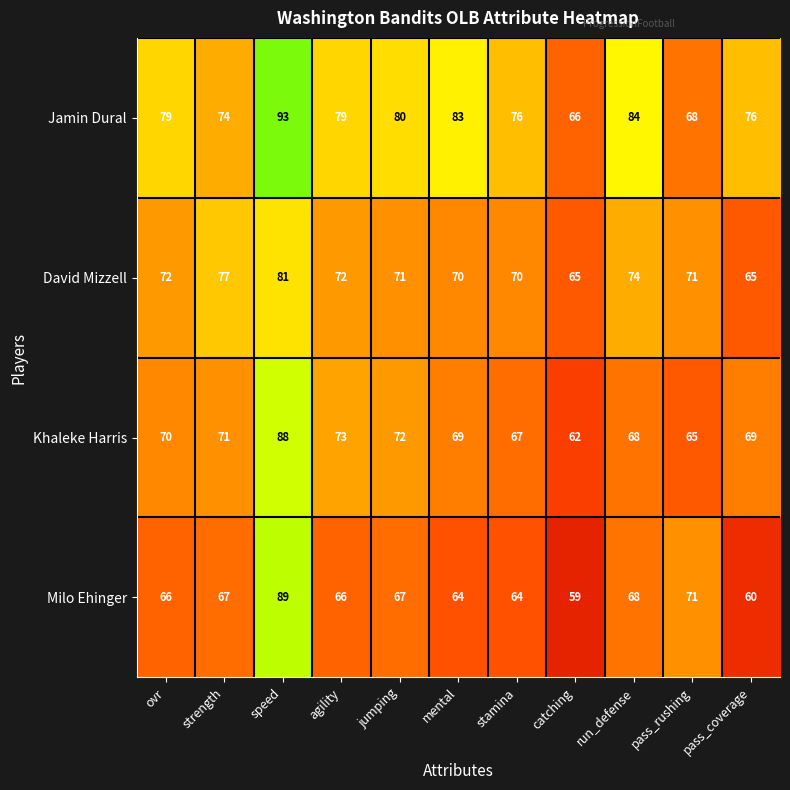

Which series has the largest range (max minus min)?

Milo Ehinger